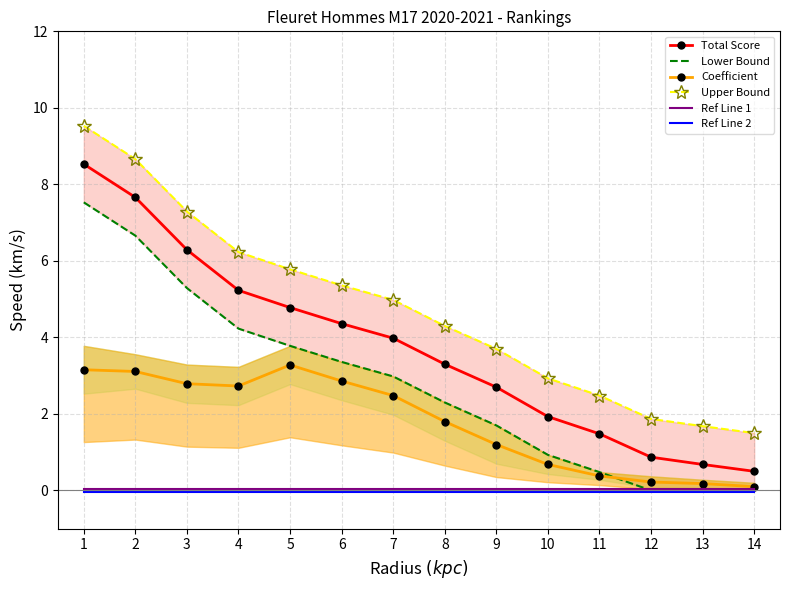

At which label does Ref Line 1 reach its peak?

1